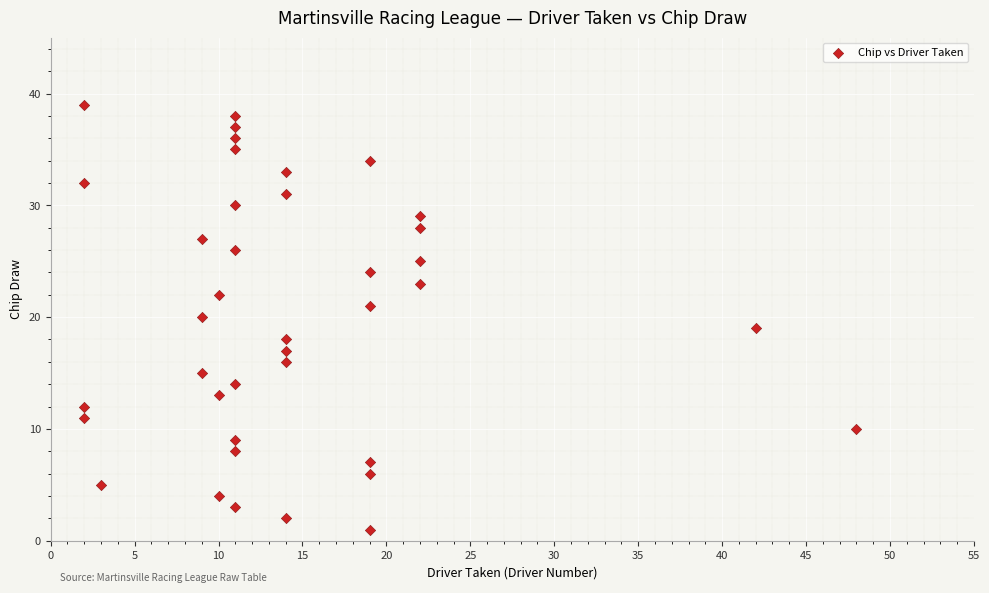

What is the range of Y values (max minus min)?

38